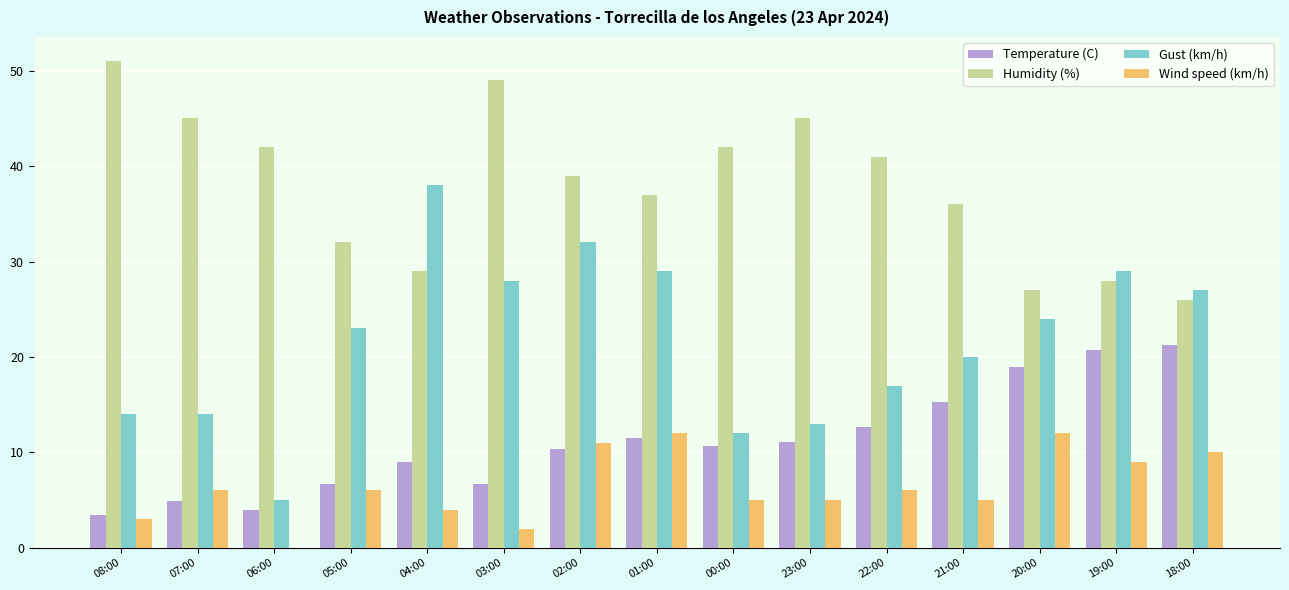

What is the total value across all series at 00:00?

69.7